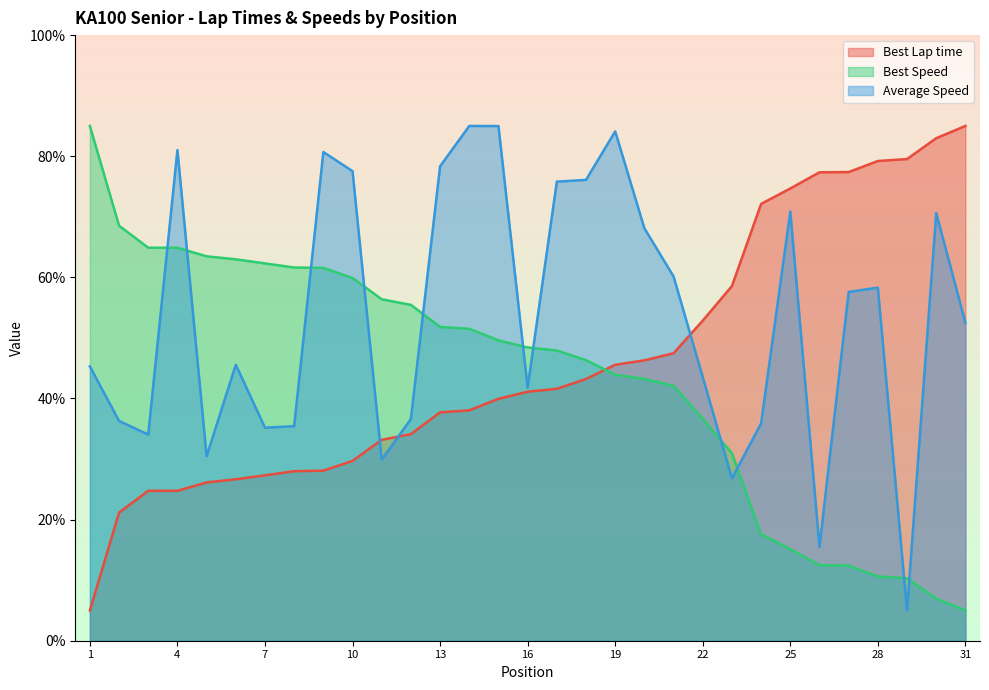

In Average Speed, how many points are higher than both neighbors (excluding endpoints)?

8